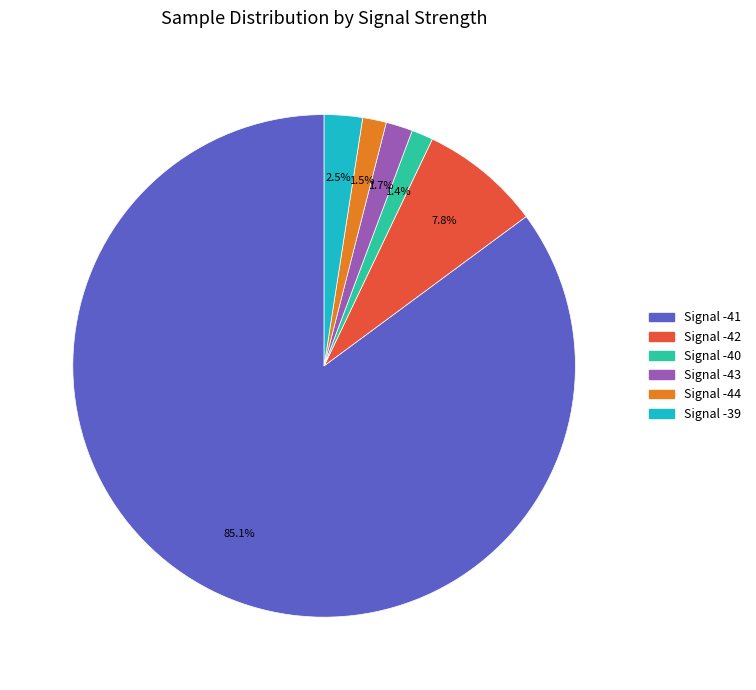

Does any single category account for the majority?

Yes